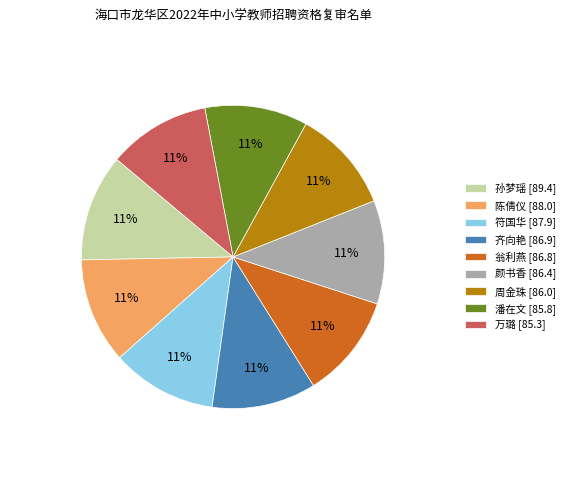

To the nearest percent, what is the combined percentage of 陈倩仪 [88.0] and 潘在文 [85.8]?

22%